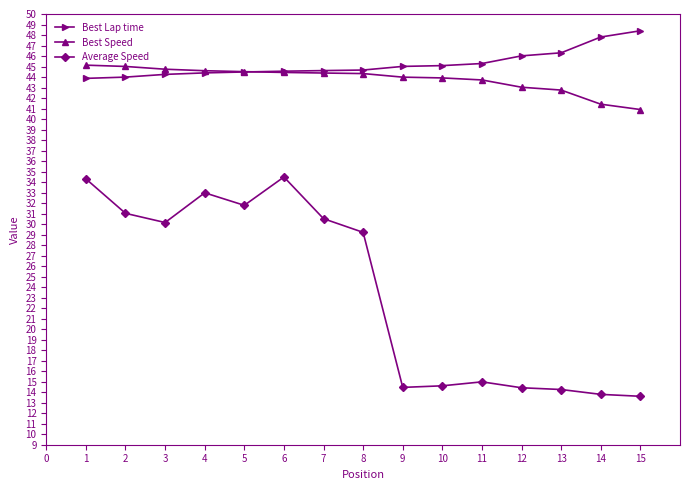

What is the difference between the Average Speed values at 6 and 1?

0.2